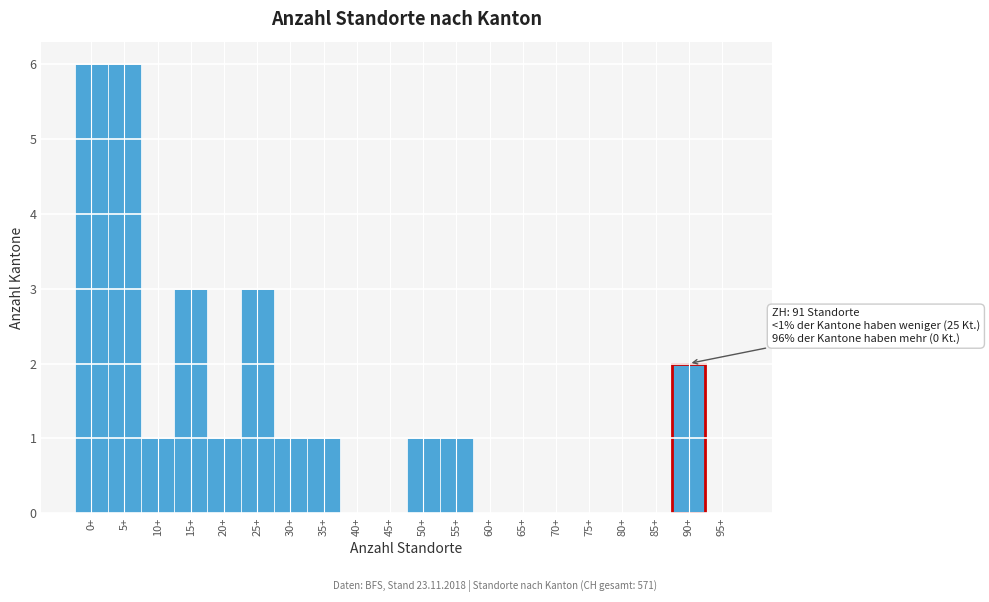

Reading left to right, extract all data points from this chart.

0+=6	5+=6	10+=1	15+=3	20+=1	25+=3	30+=1	35+=1	40+=0	45+=0	50+=1	55+=1	60+=0	65+=0	70+=0	75+=0	80+=0	85+=0	90+=2	95+=0